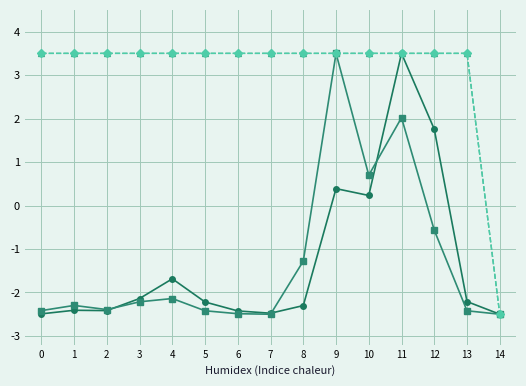

Is this an area chart (filled region under the line)?

No